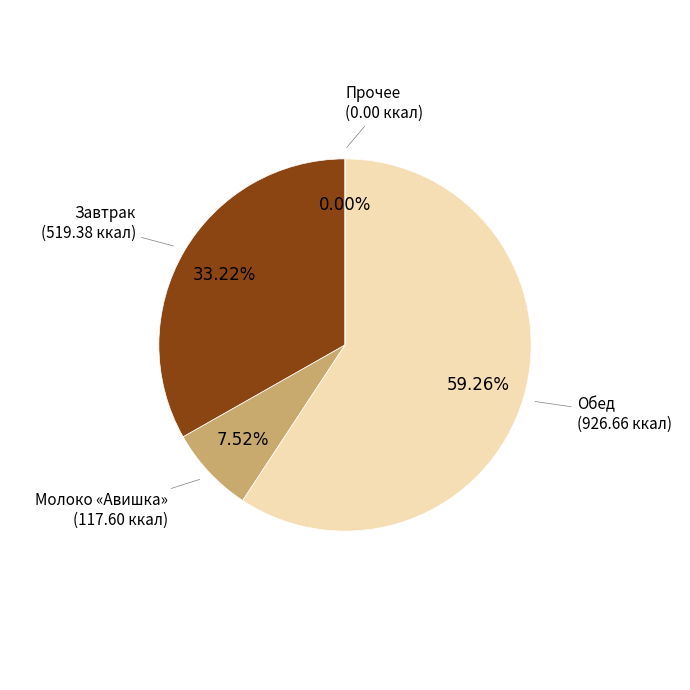

Is it true that Обед is 59% of the pie?

True